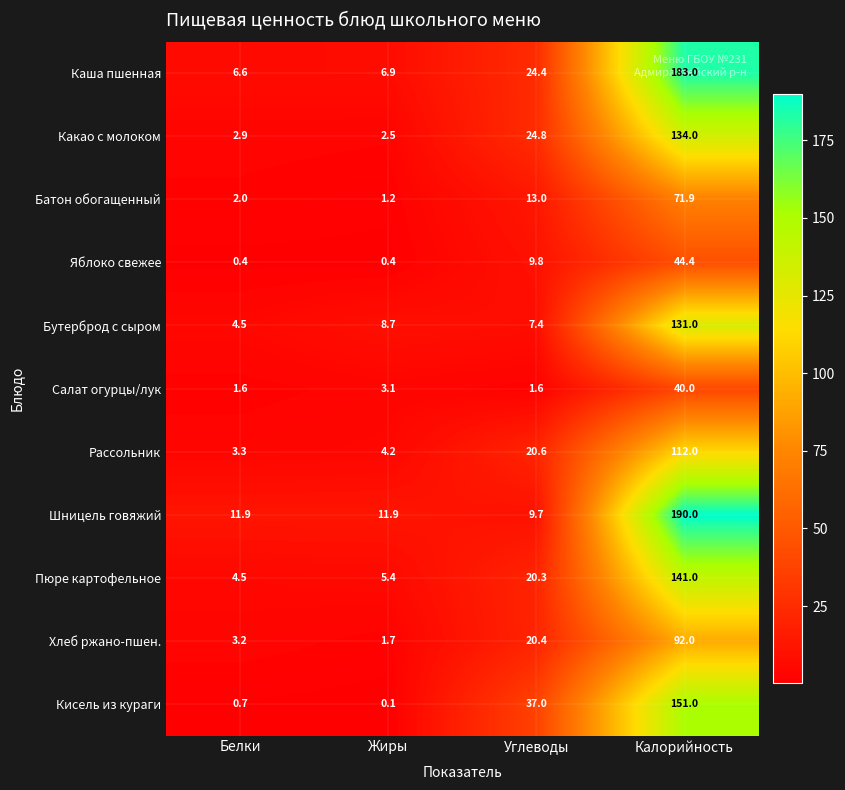

At how many categories does at least one series exceed 1?

4